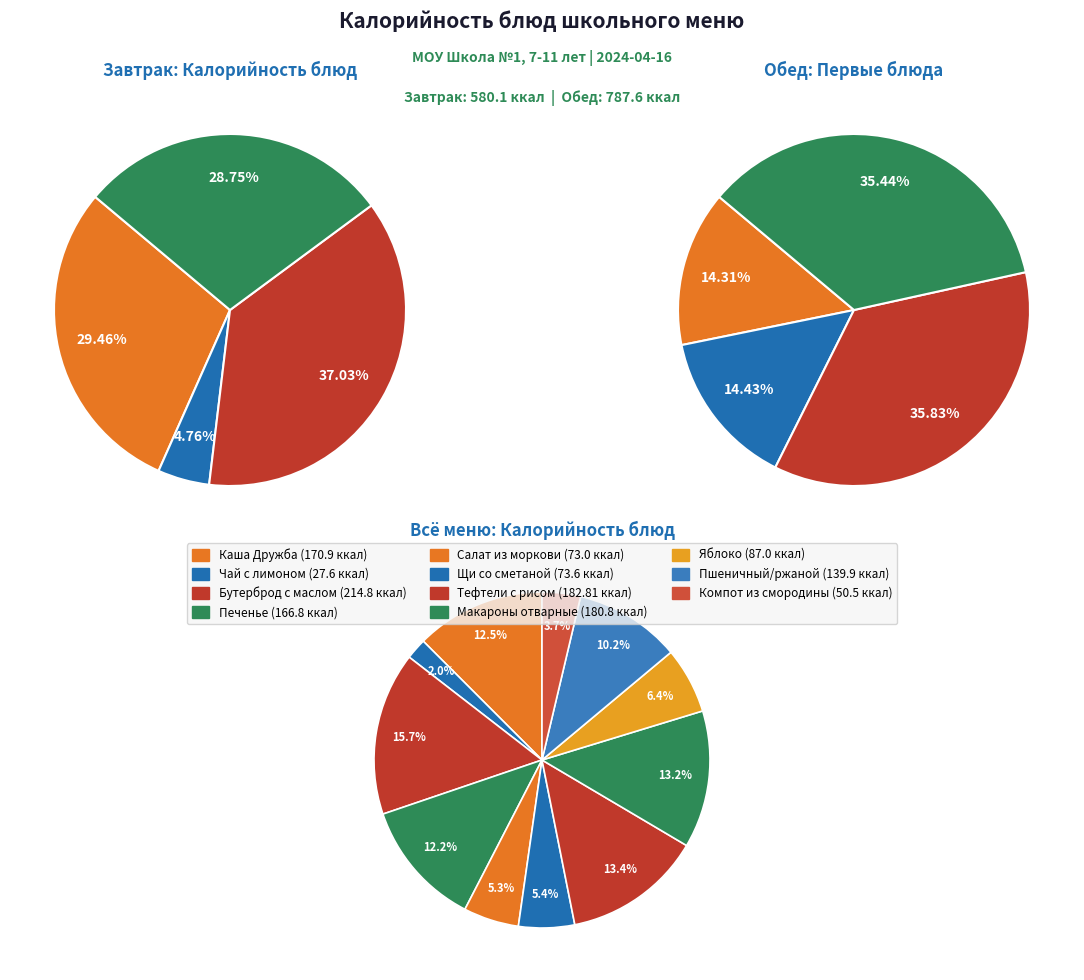

Does any single category account for the majority?

No